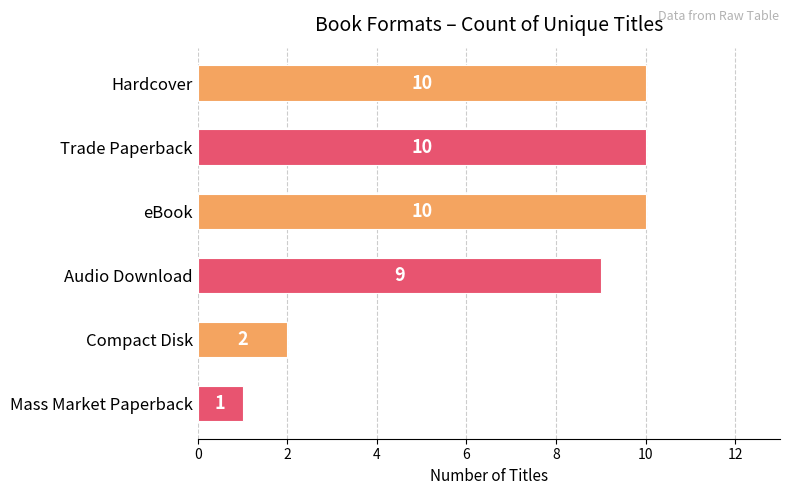

Does the chart contain any negative values?

No